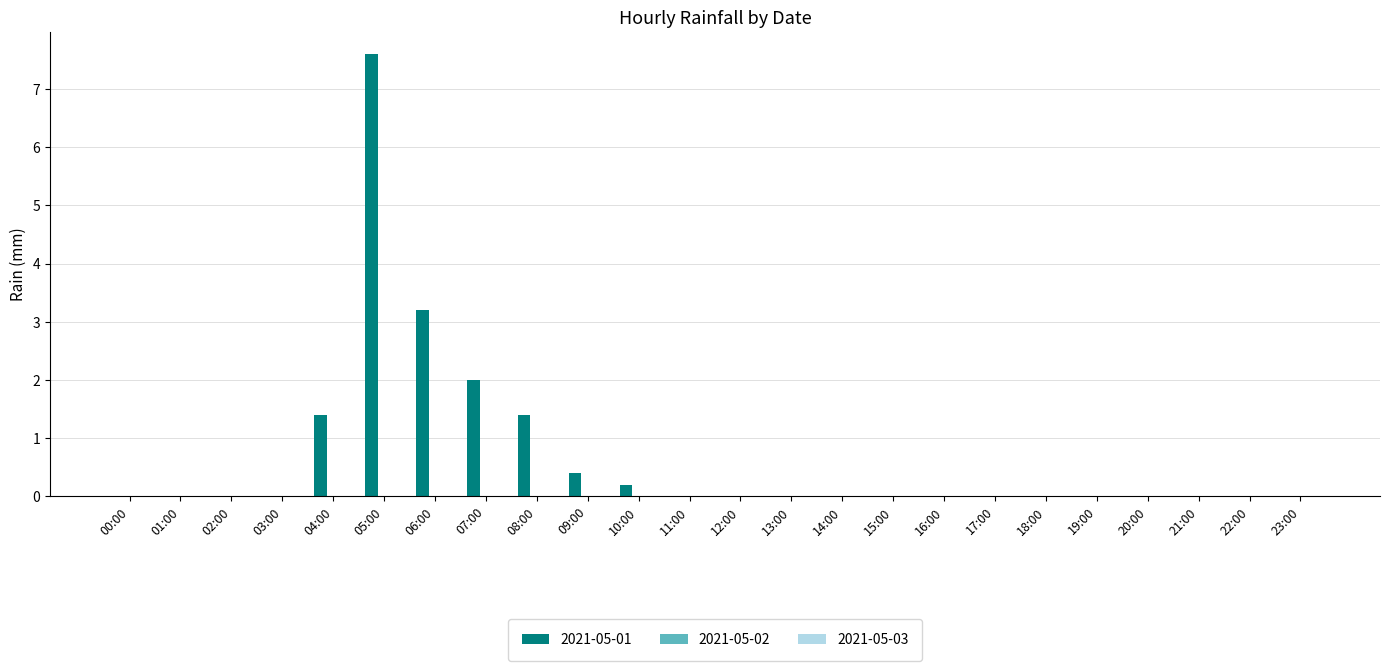

At which label is the value closest to 3?

06:00